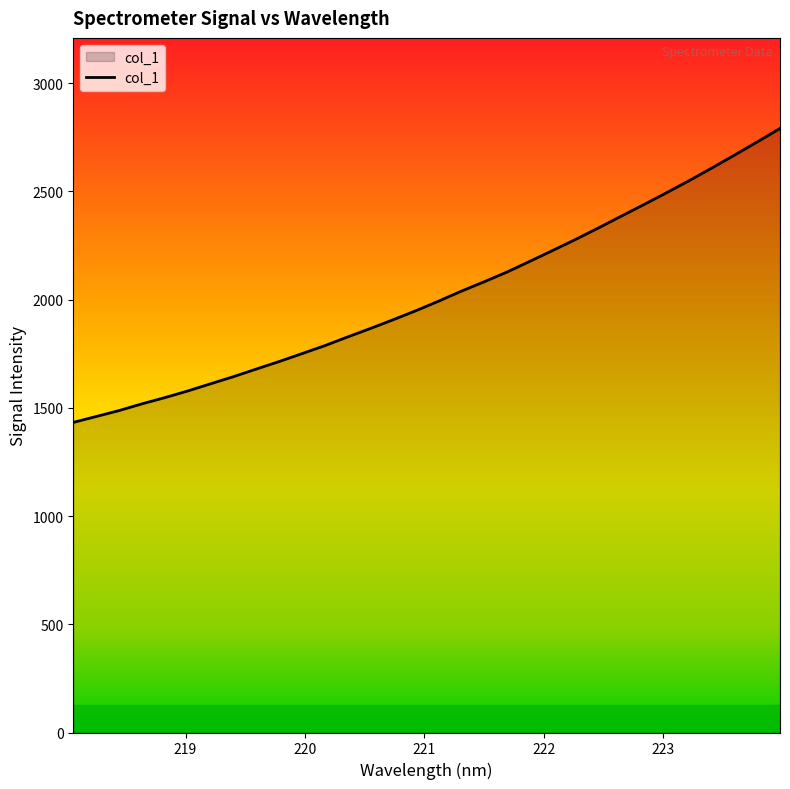

What is the greatest value displayed?

2791.1